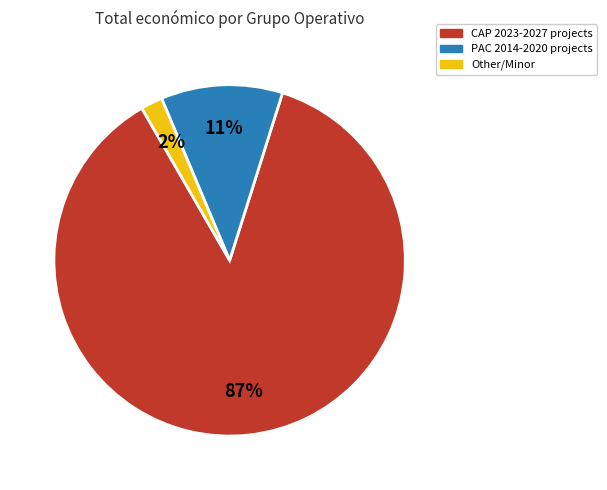

Does any single category account for the majority?

Yes